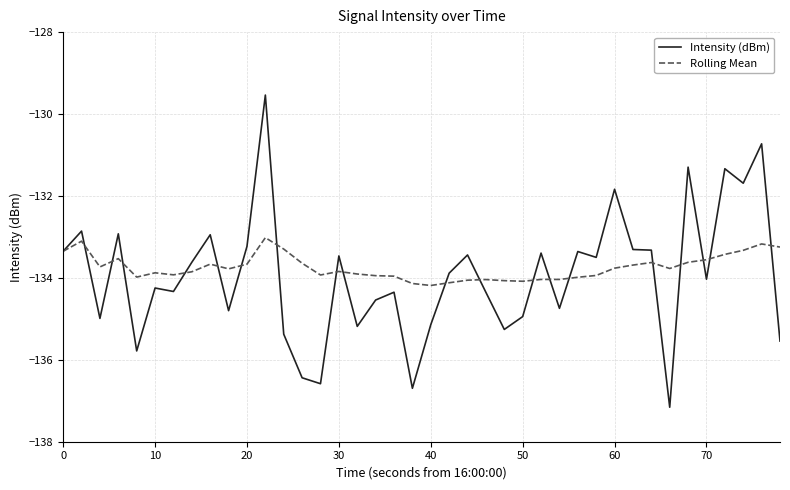

True or false: Rolling Mean has more than 1 interior local peaks.

True